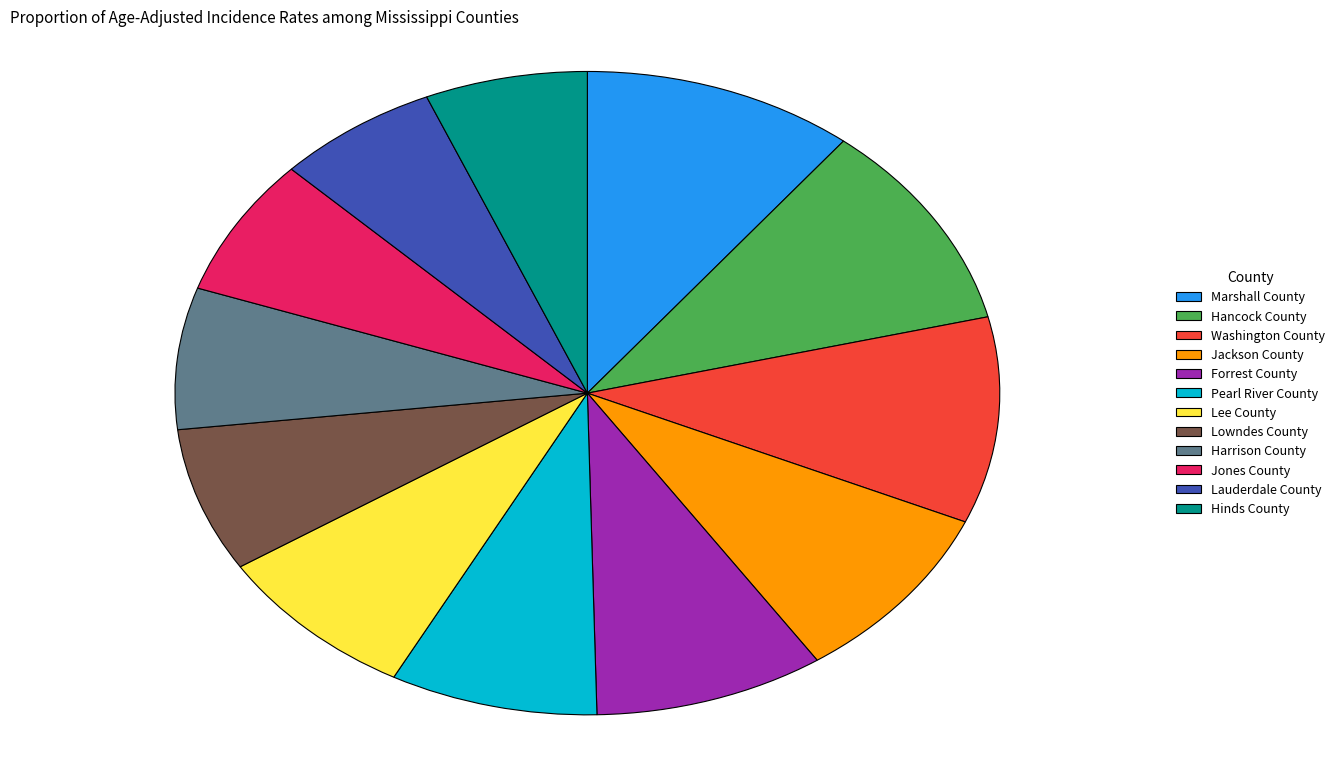

Do Lauderdale County and Pearl River County together represent more than half of the pie?

No